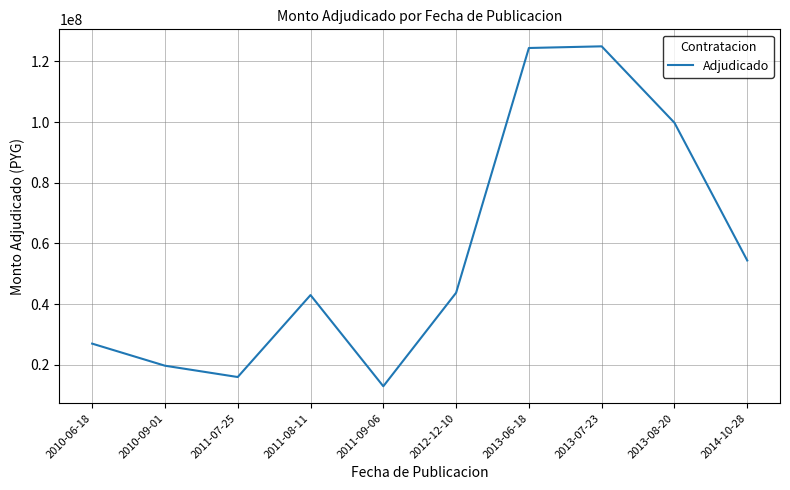

True or false: the data shows 23795551 at 2011-08-11.

False